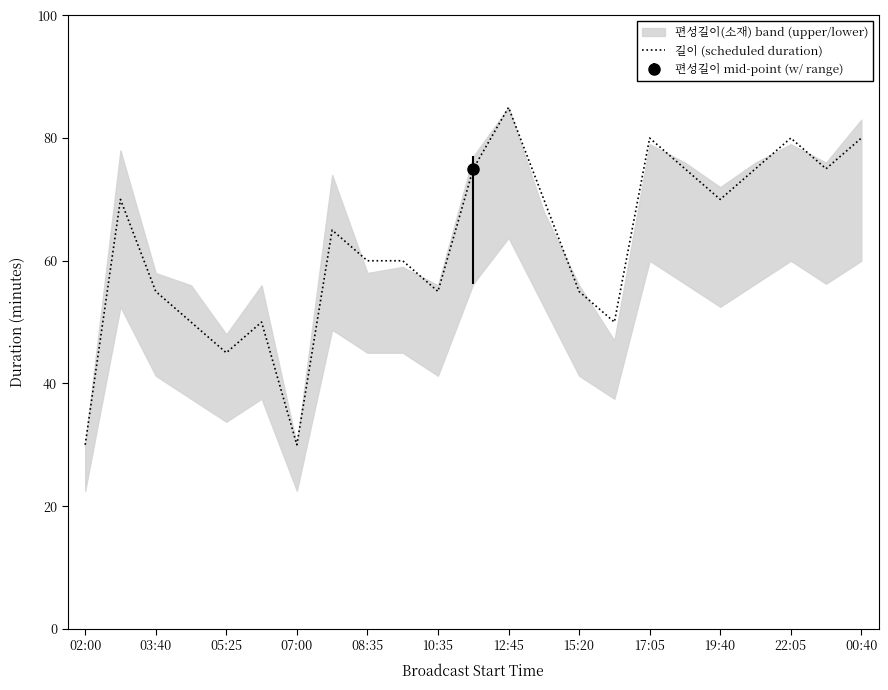

What is the minimum value for 길이 (scheduled duration)?

30